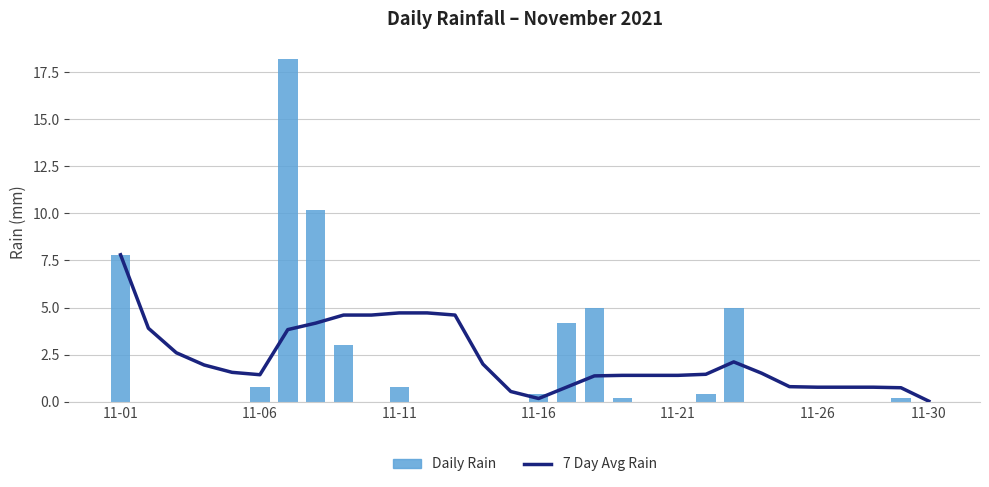

What position from the right is 11-01?

30